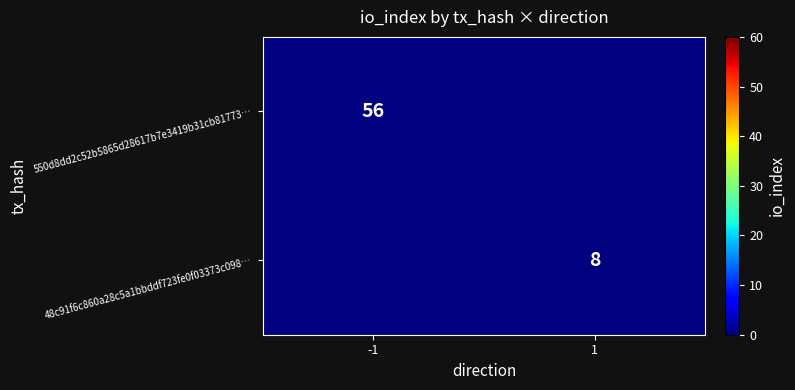

The value of 550d8dd2c52b5865d28617b7e3419b31cb81773… at -1 is 56. True or false?

True